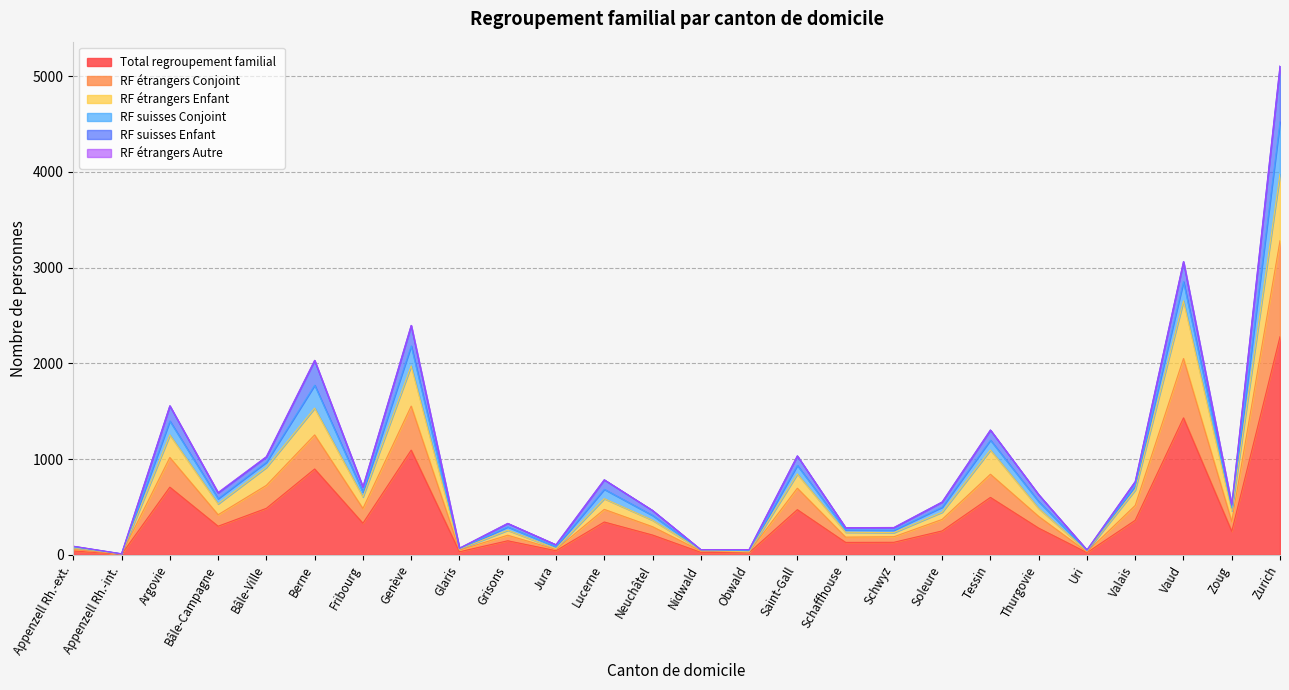

Is it true that Total regroupement familial equals 32 at Glaris?

True